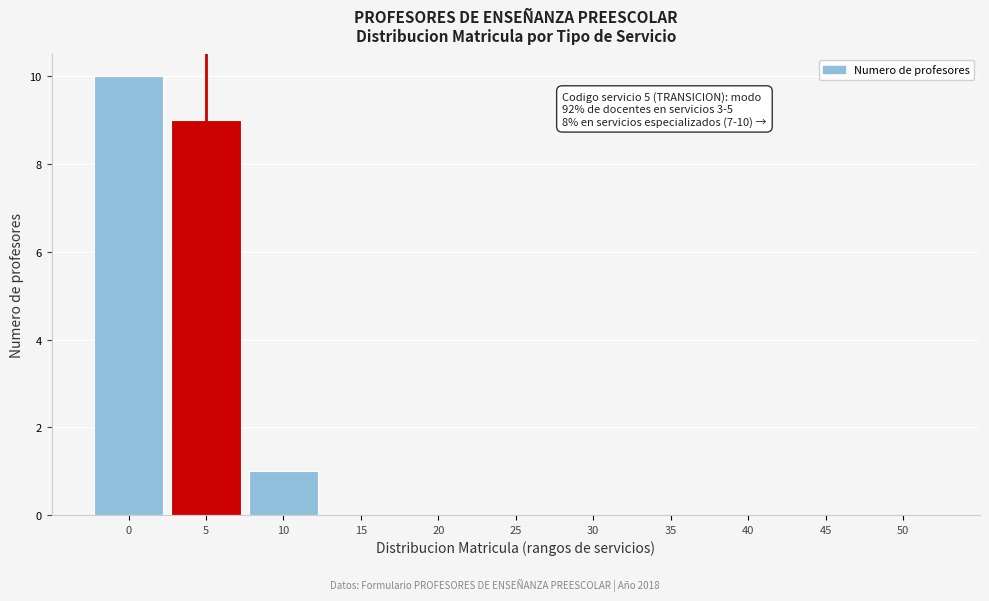

Reading right to left, extract all data points from this chart.

50=0	45=0	40=0	35=0	30=0	25=0	20=0	15=0	10=1	5=9	0=10